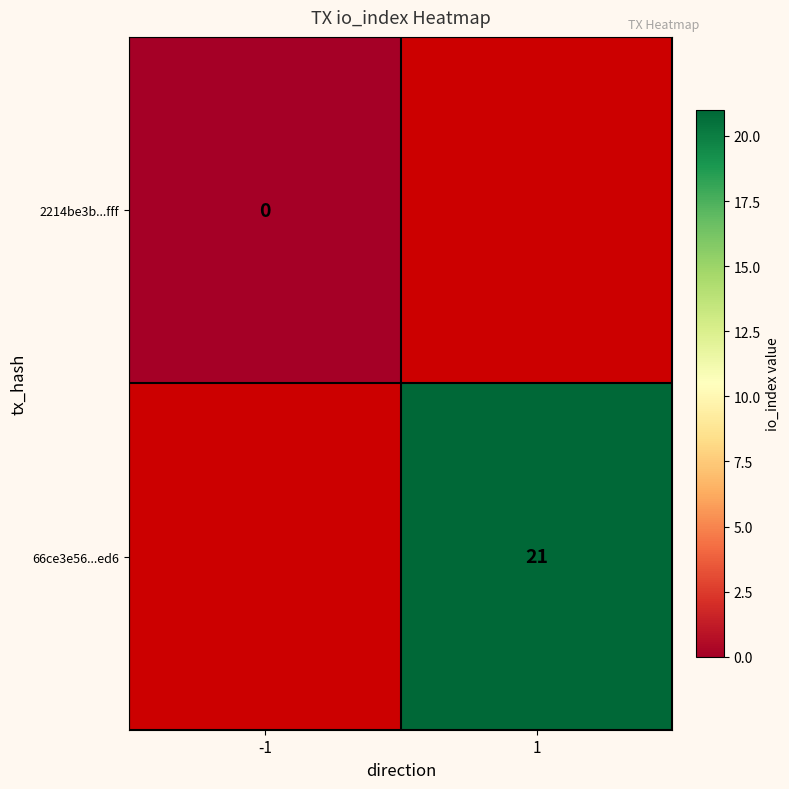

The value of 66ce3e56...ed6 at 1 is 21.0. True or false?

True